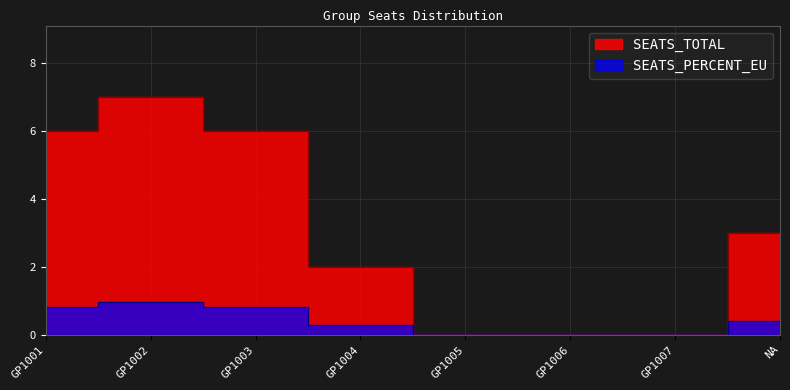

True or false: SEATS_PERCENT_EU and SEATS_TOTAL intersect in this chart.

False